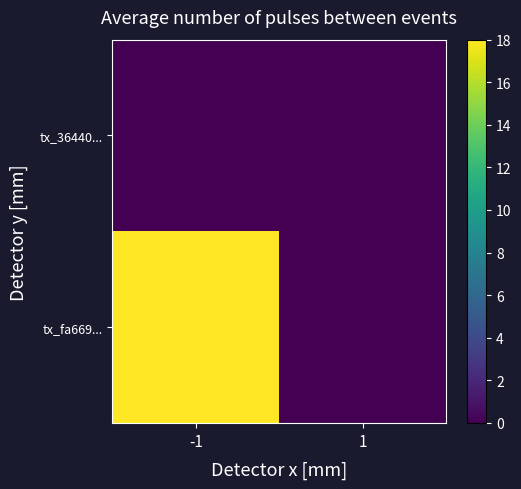

Which series has the widest spread of values?

tx_fa669...